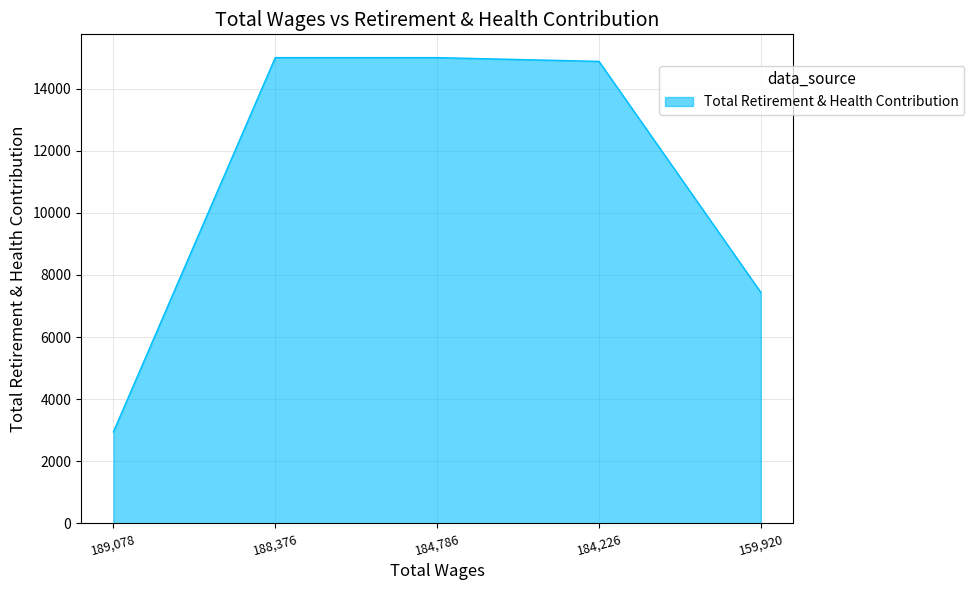

Does the chart display data point markers on the line(s)?

No